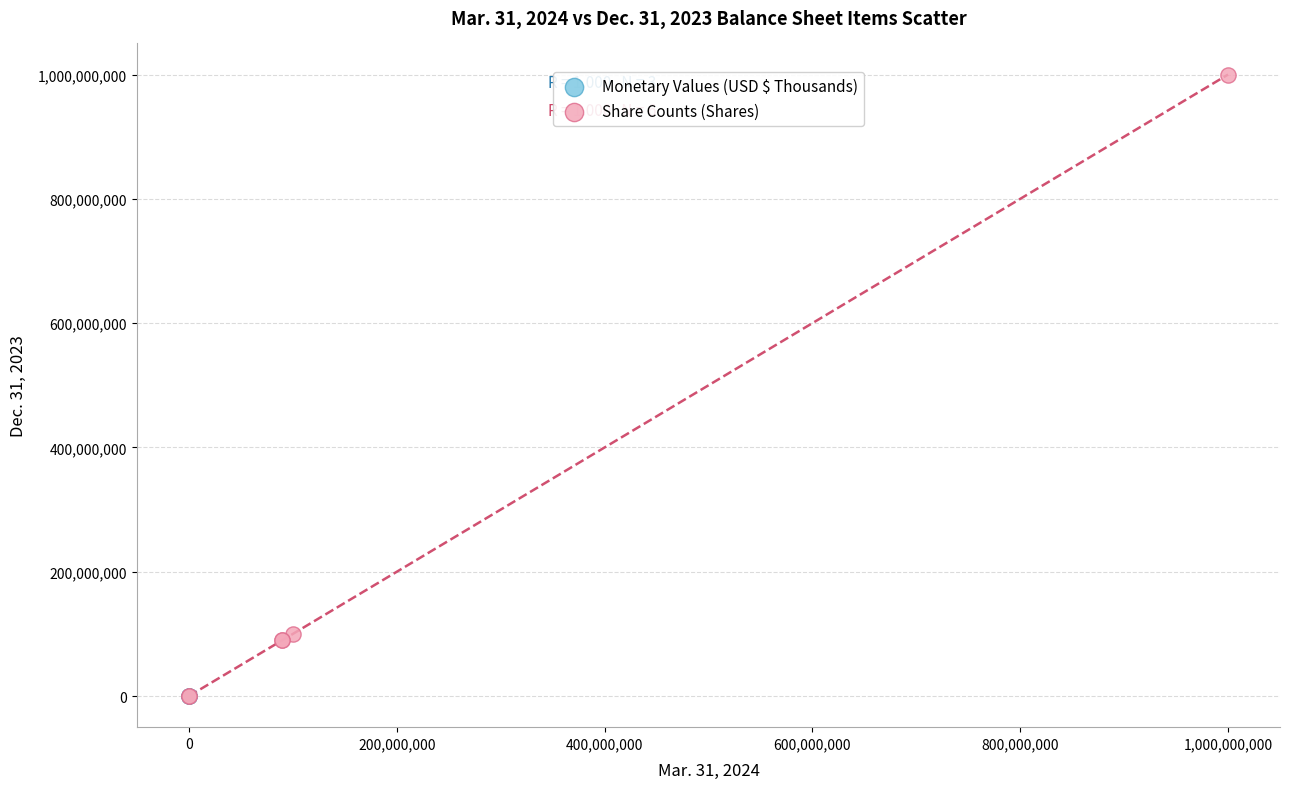

Which series reaches the maximum Y coordinate?

Share Counts (Shares)